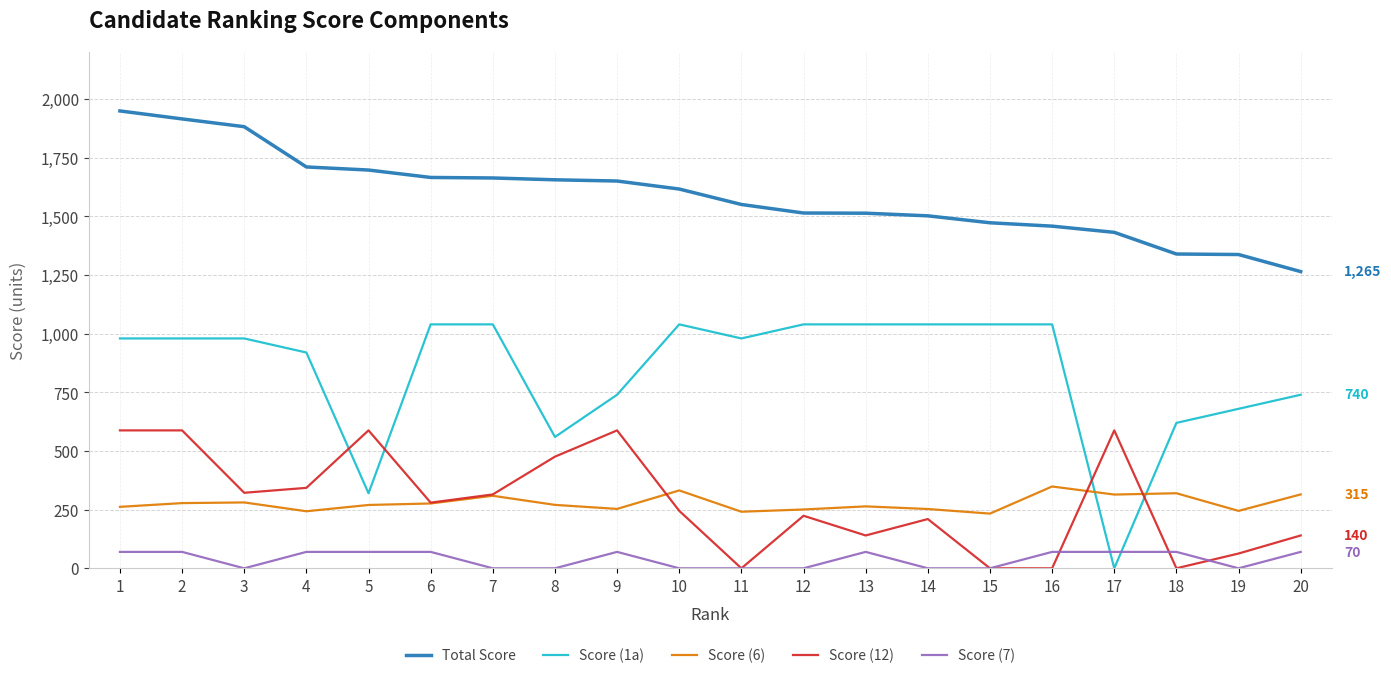

What is the highest value of the Score (1a) series?

1040.0